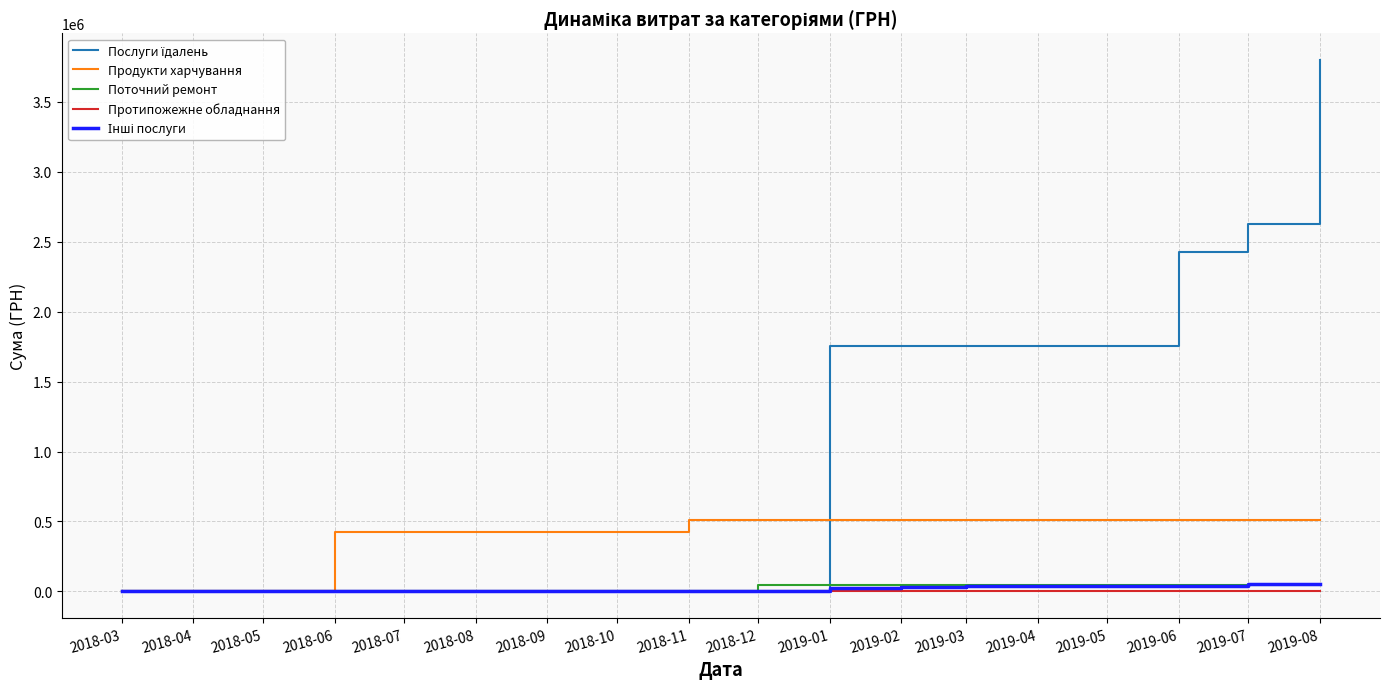

Is the value of Поточний ремонт at 2019-08 greater than the value of Послуги їдалень at 2019-08?

No